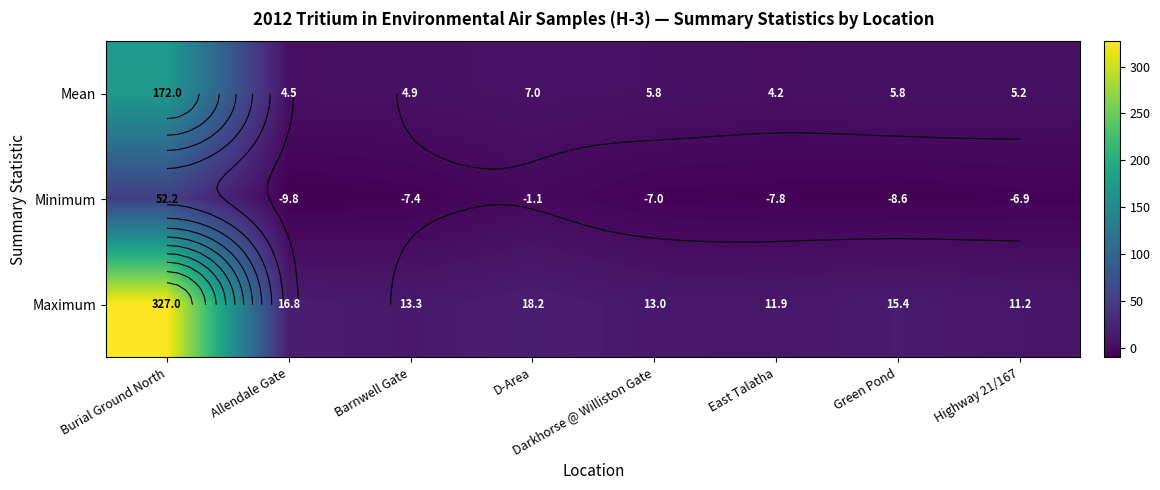

List the series in order of their peak value, highest first.

Maximum, Mean, Minimum